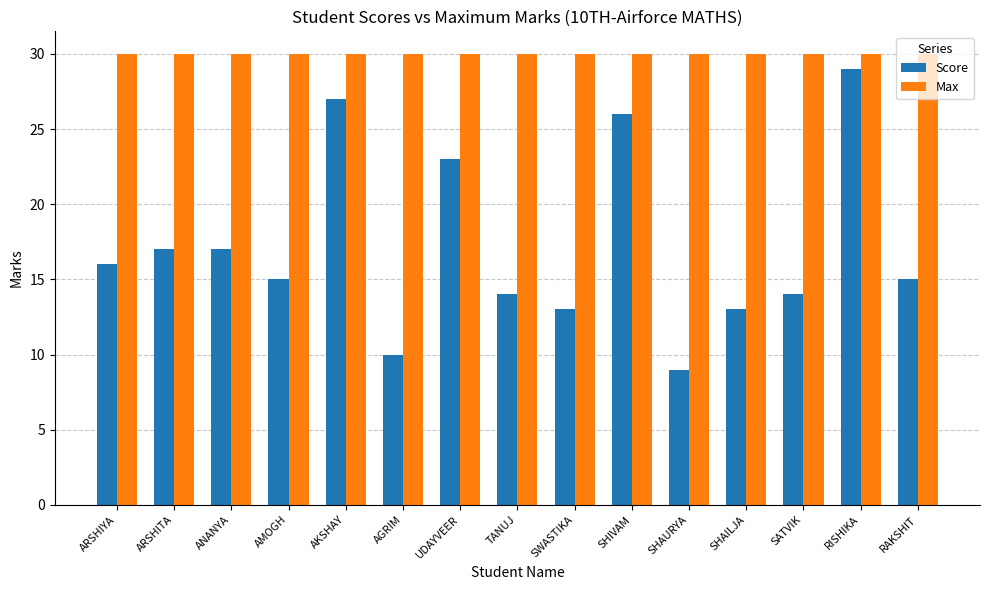

Between ARSHITA and SHAILJA, which series saw the biggest shift?

Score